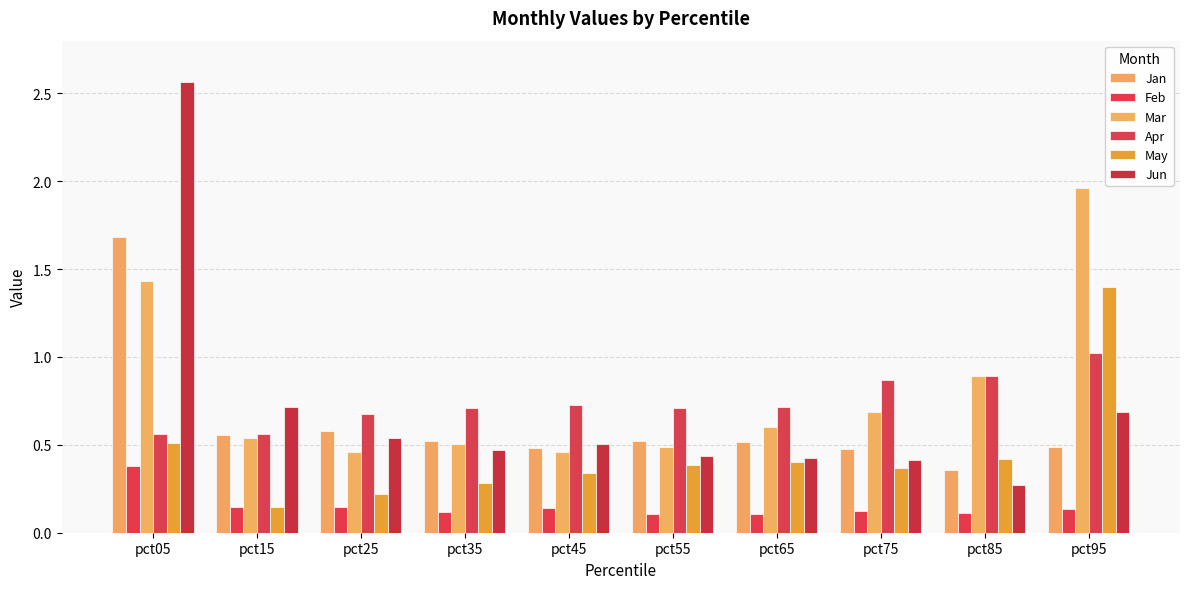

What is the total value across all series at pct15?

2.7